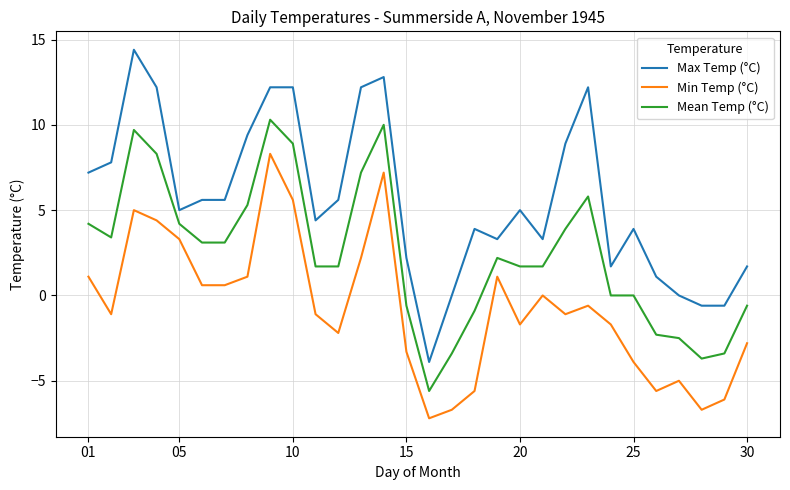

True or false: Max Temp (°C) and Min Temp (°C) cross at least once.

False